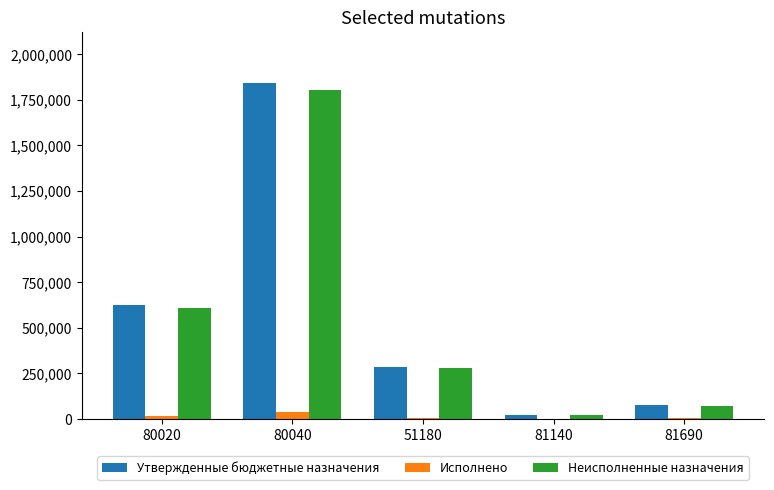

What are all the series names shown in the legend?

Утвержденные бюджетные назначения, Исполнено, Неисполненные назначения